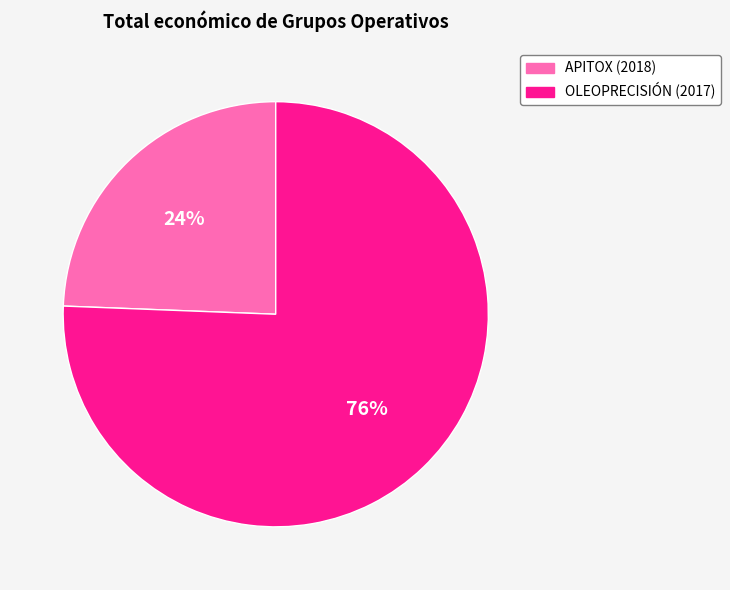

Approximately how many times larger is the value at APITOX (2018) compared to OLEOPRECISIÓN (2017)?

0.3